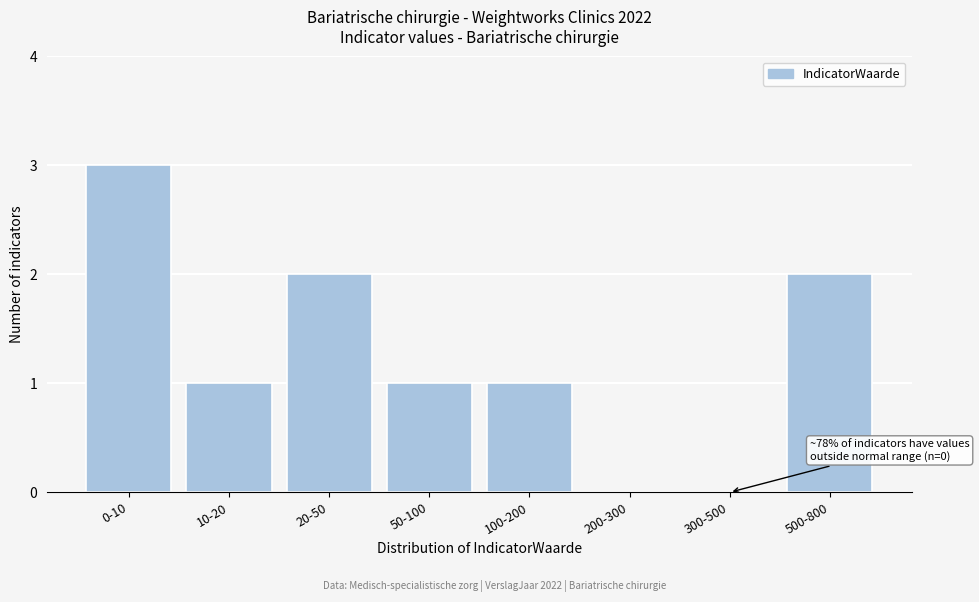

Reading right to left, what are all the values shown in this chart?

500-800=2	300-500=0	200-300=0	100-200=1	50-100=1	20-50=2	10-20=1	0-10=3